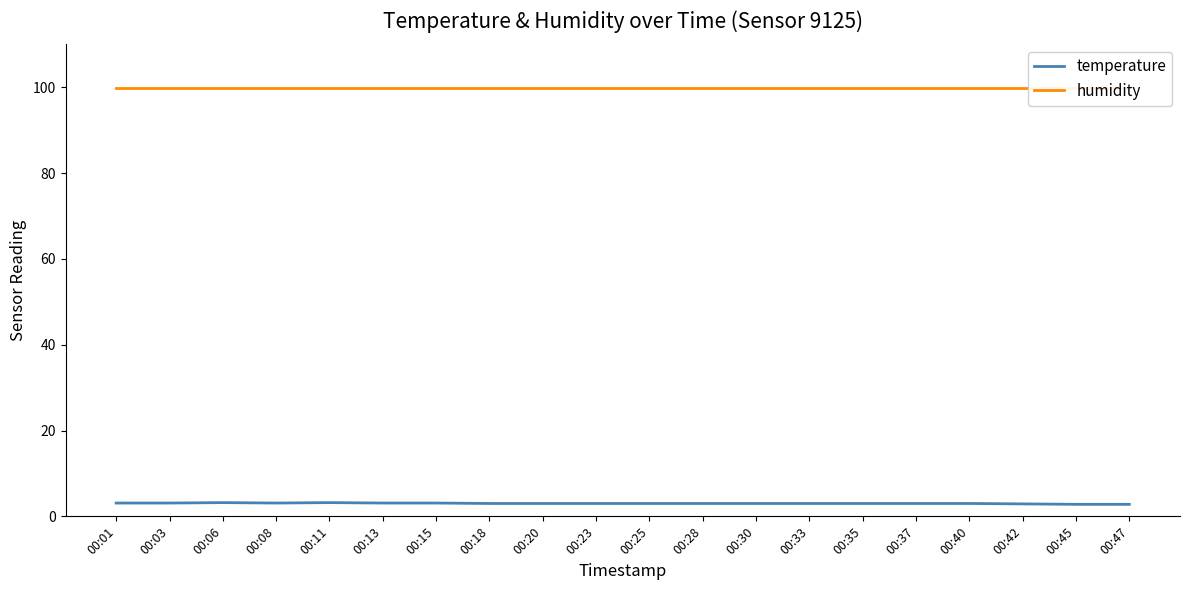

True or false: temperature and humidity cross at least once.

False